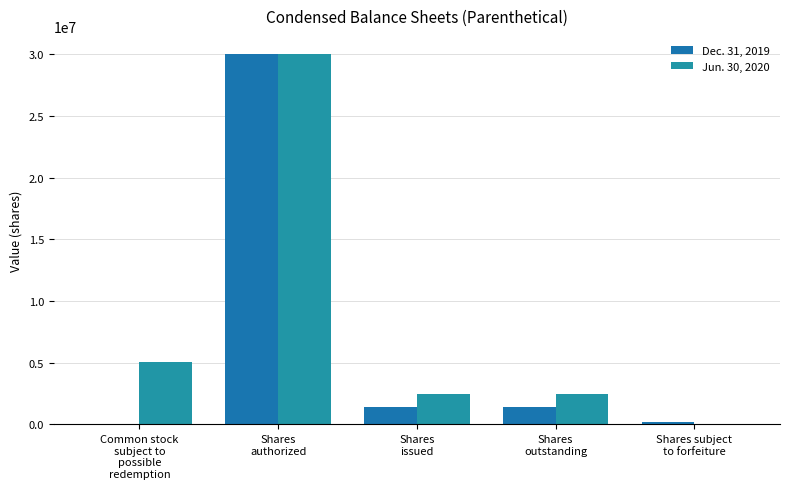

How many values in Jun. 30, 2020 are above zero?

4